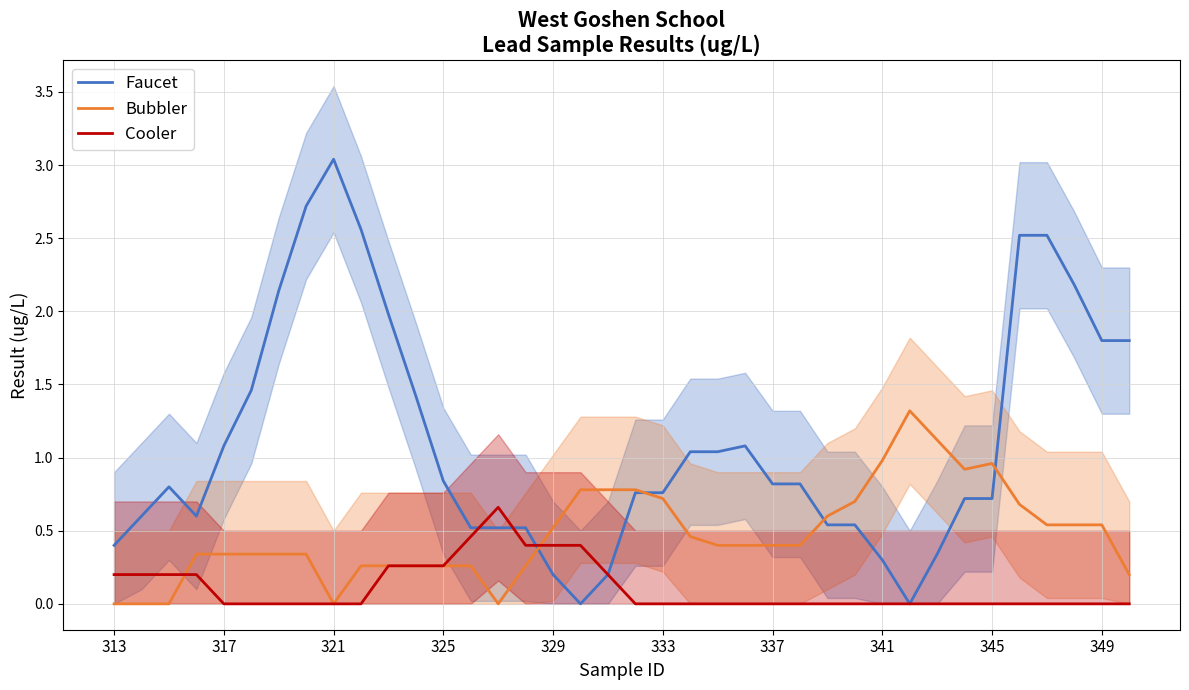

How many positive values does the Faucet series have?

36